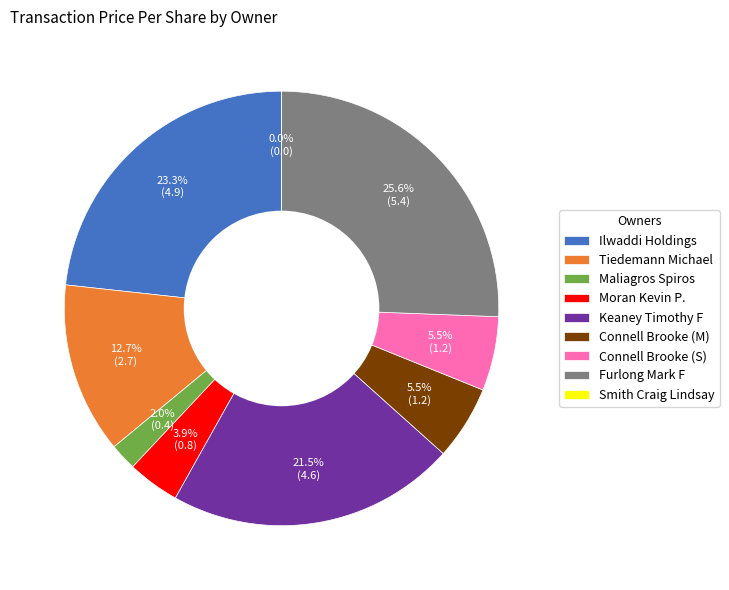

Is Connell Brooke (S) the majority of the pie?

No